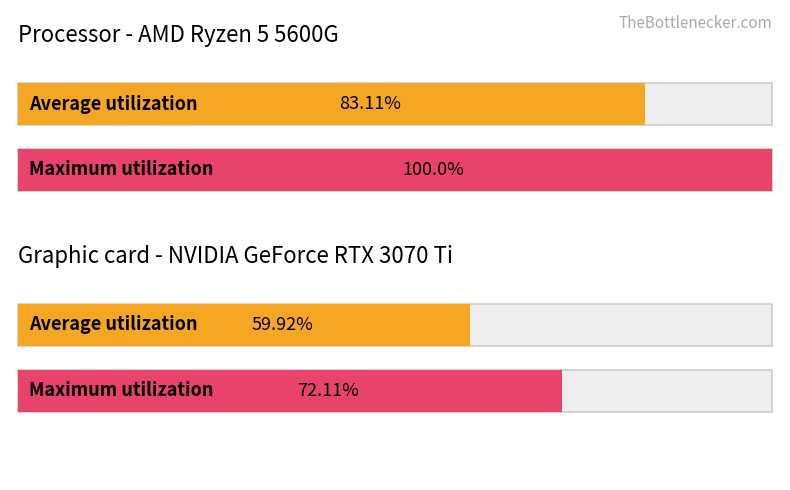

Where is Processor - AMD Ryzen 5 5600G nearest to the value 6?

2